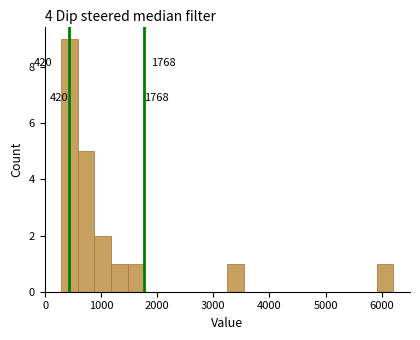

Around what value on the x-axis is the tallest bar? Give the approximate position of its centre, as read against the axis.

400